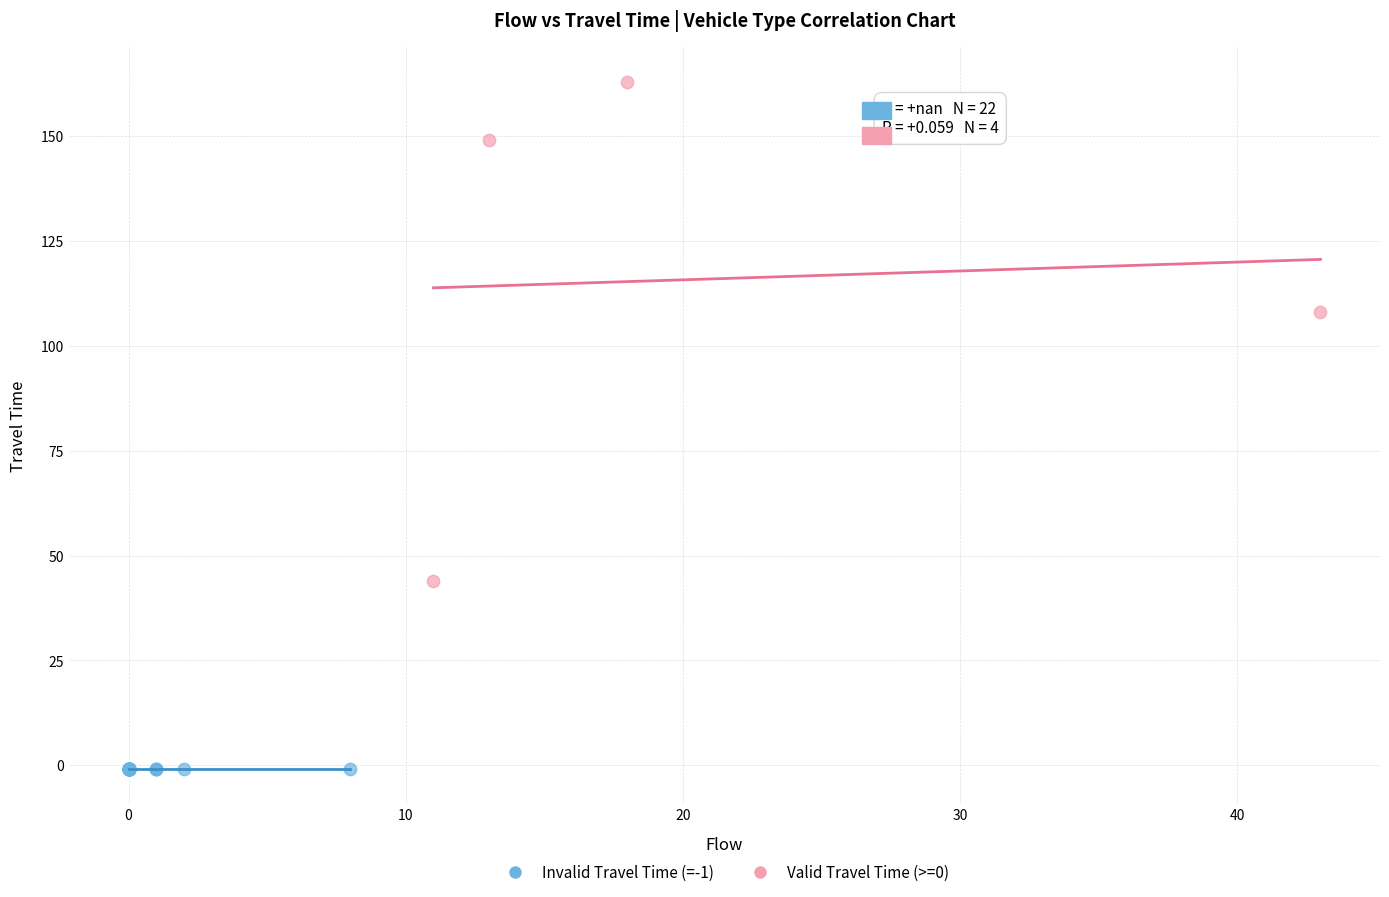

Which series reaches the maximum Y coordinate?

Valid Travel Time (>=0)